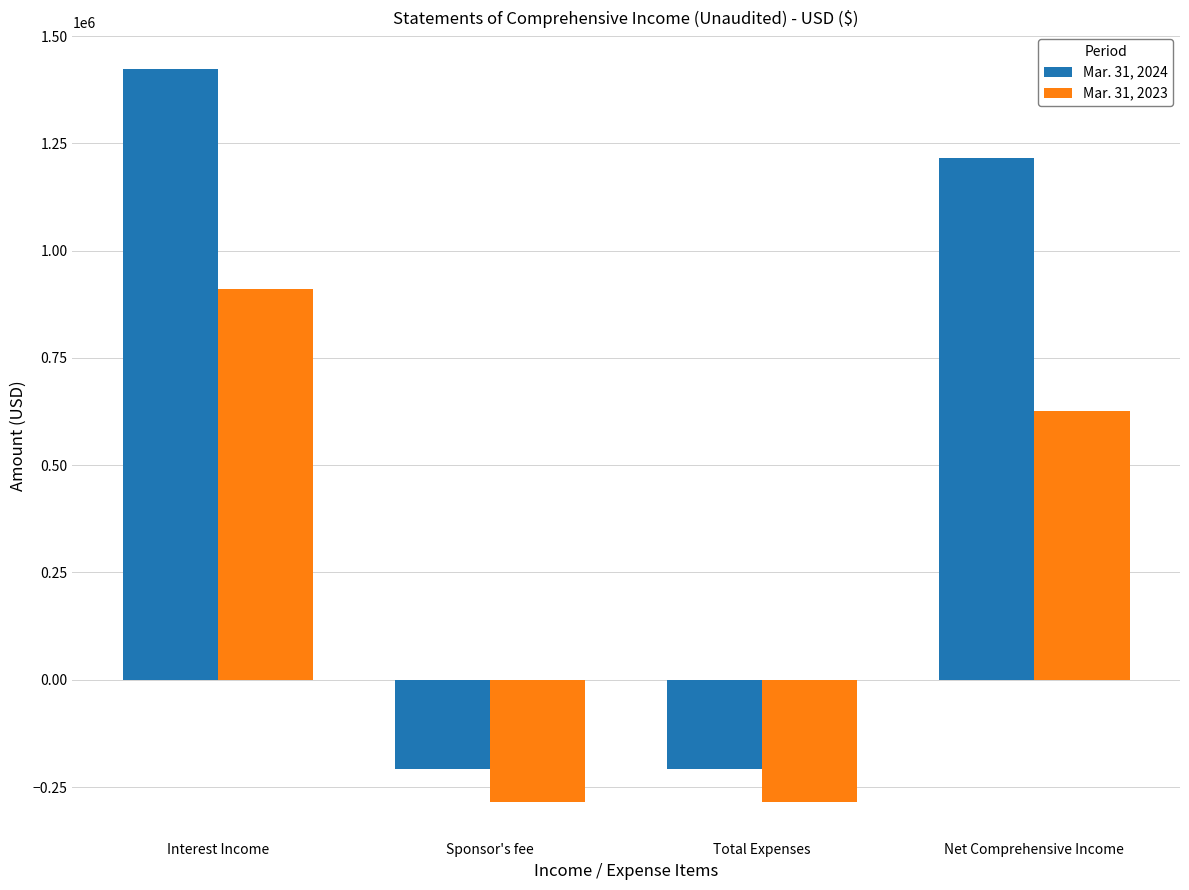

What is the greatest value displayed?

1423562